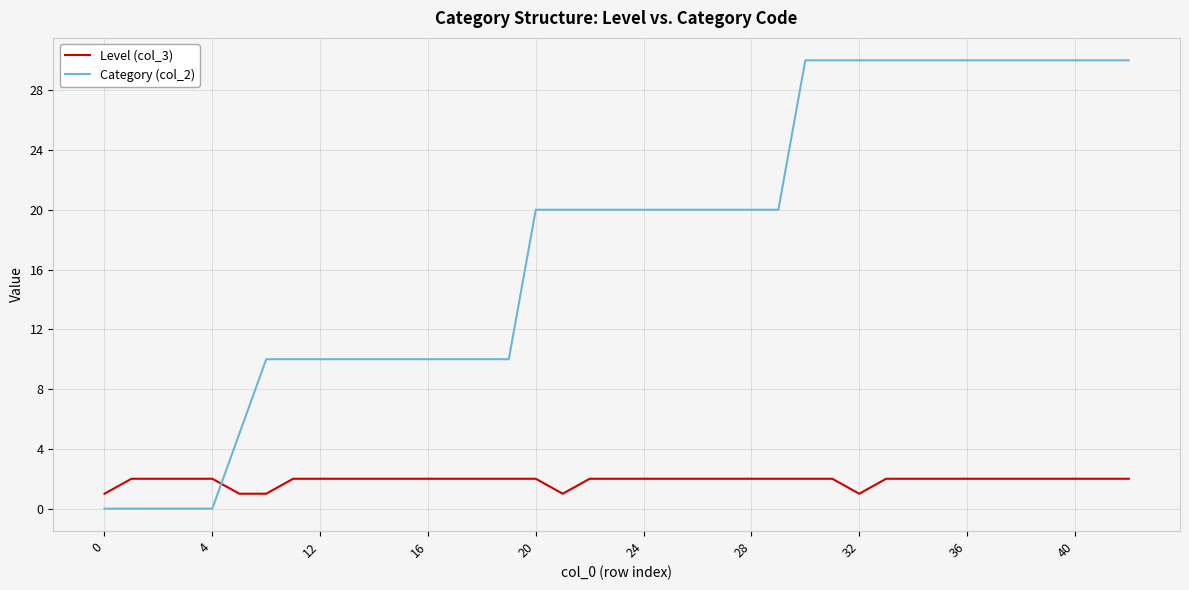

Which series has the largest range (max minus min)?

Category (col_2)